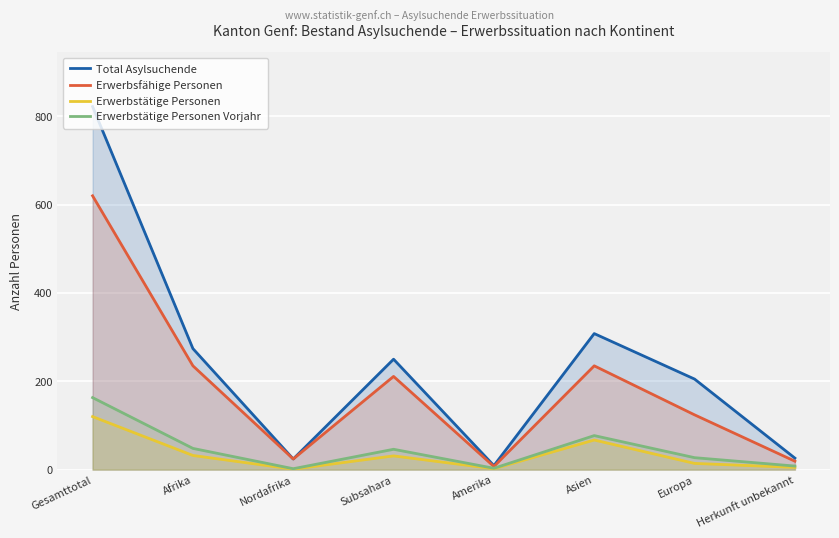

What is the difference between the Erwerbstätige Personen values at Asien and Herkunft unbekannt?

62